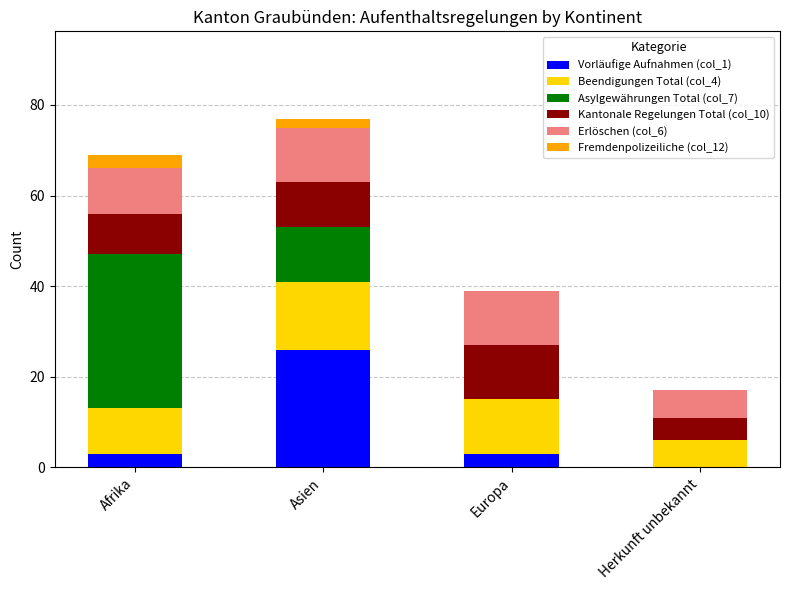

At which label does Vorläufige Aufnahmen (col_1) reach its peak?

Asien